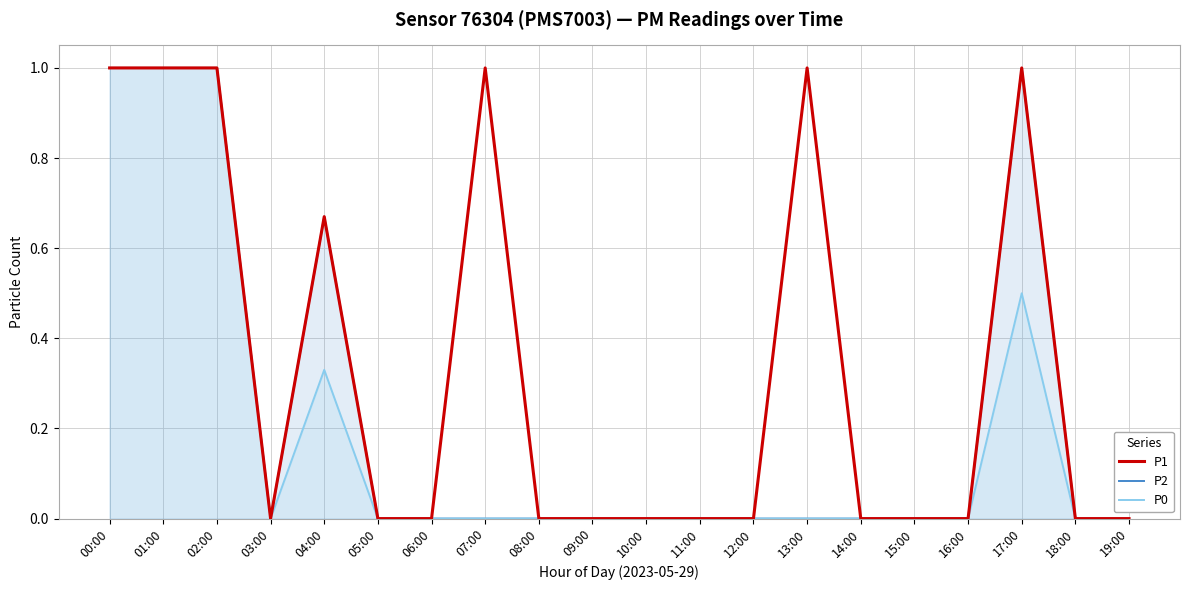

Which series has the largest total across all categories?

P1